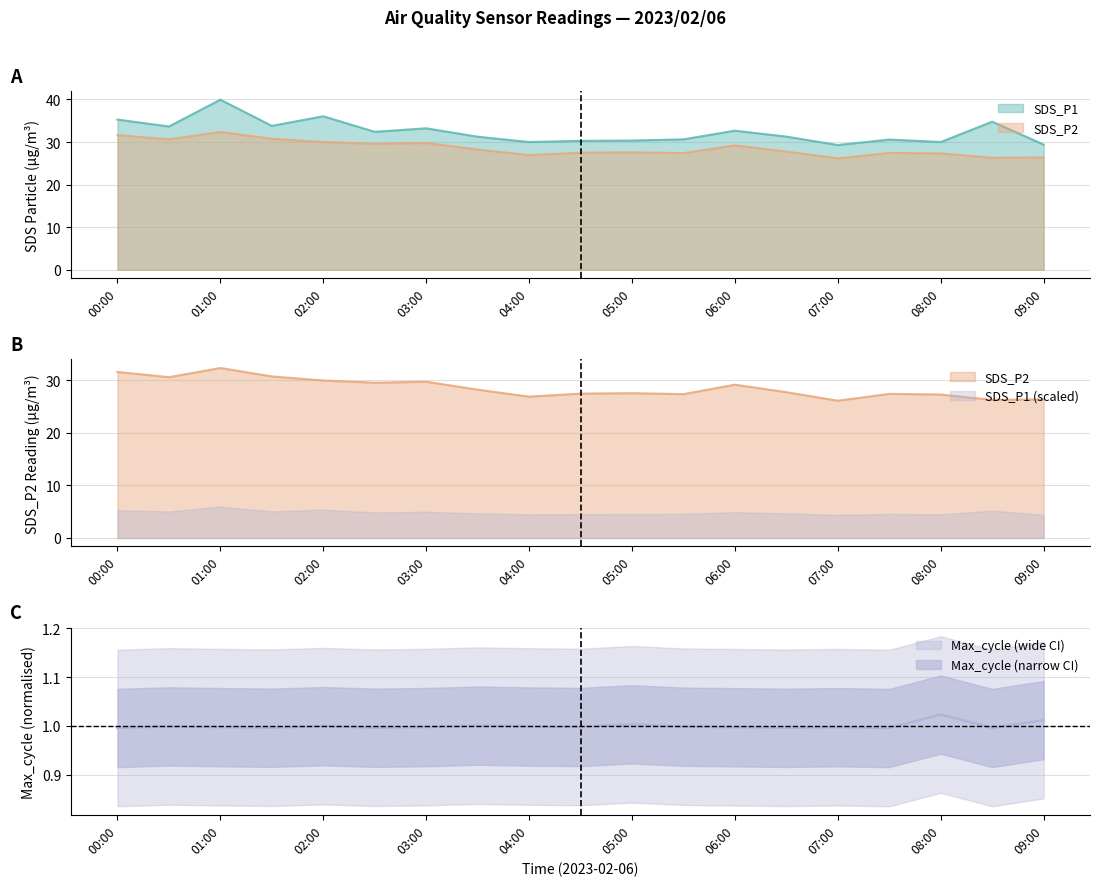

Between 02:00 and 05:30, which is larger?

02:00